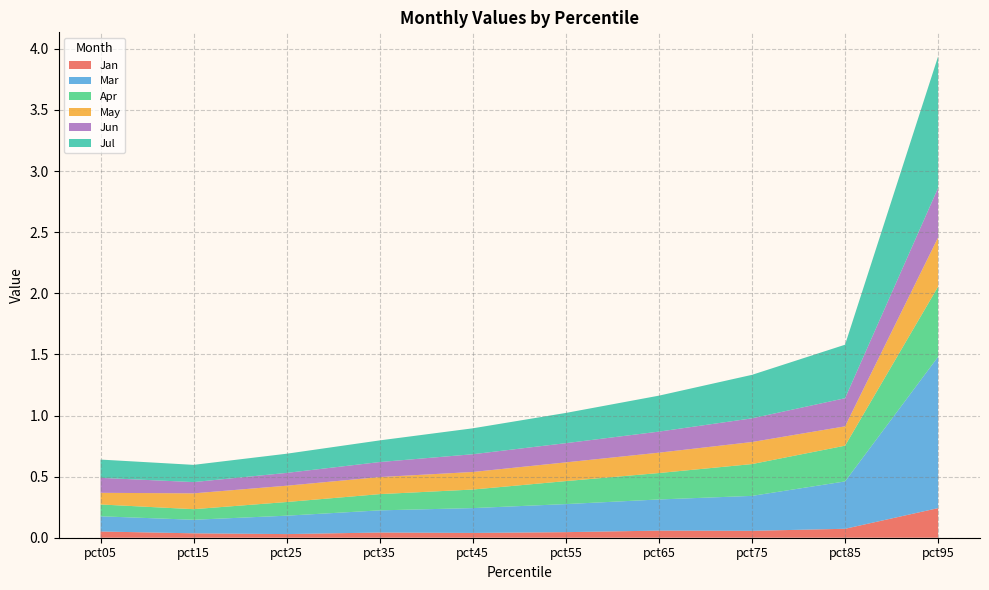

Reading left to right, what are all the values shown in this chart?

Jan: pct05=0.1	pct15=0.0	pct25=0.0	pct35=0.0	pct45=0.0	pct55=0.0	pct65=0.1	pct75=0.1	pct85=0.1	pct95=0.2
Mar: pct05=0.1	pct15=0.1	pct25=0.2	pct35=0.2	pct45=0.2	pct55=0.2	pct65=0.3	pct75=0.3	pct85=0.4	pct95=1.2
Apr: pct05=0.1	pct15=0.1	pct25=0.1	pct35=0.1	pct45=0.2	pct55=0.2	pct65=0.2	pct75=0.3	pct85=0.3	pct95=0.6
May: pct05=0.1	pct15=0.1	pct25=0.1	pct35=0.1	pct45=0.1	pct55=0.2	pct65=0.2	pct75=0.2	pct85=0.2	pct95=0.4
Jun: pct05=0.1	pct15=0.1	pct25=0.1	pct35=0.1	pct45=0.1	pct55=0.2	pct65=0.2	pct75=0.2	pct85=0.2	pct95=0.4
Jul: pct05=0.1	pct15=0.1	pct25=0.2	pct35=0.2	pct45=0.2	pct55=0.2	pct65=0.3	pct75=0.4	pct85=0.4	pct95=1.1